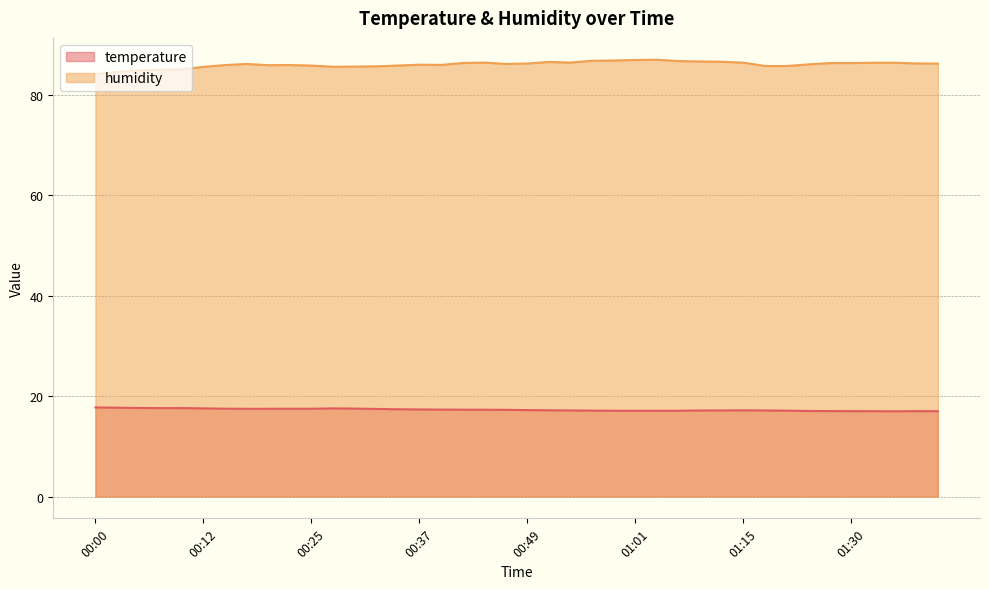

How many distinct data groups are displayed?

2